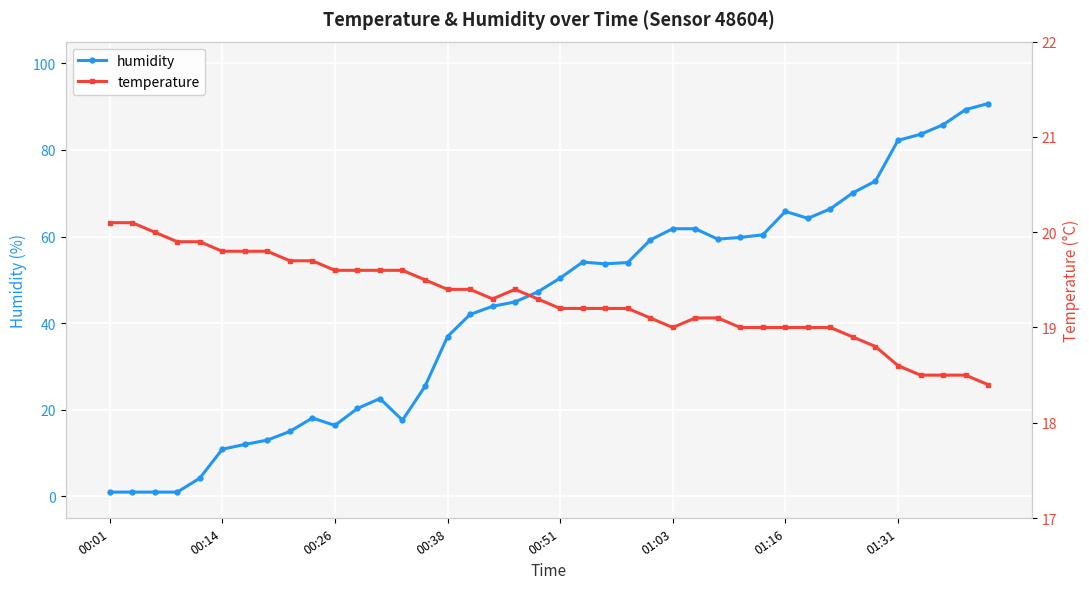

The humidity series shows 16.4 at 00:26. True or false?

True